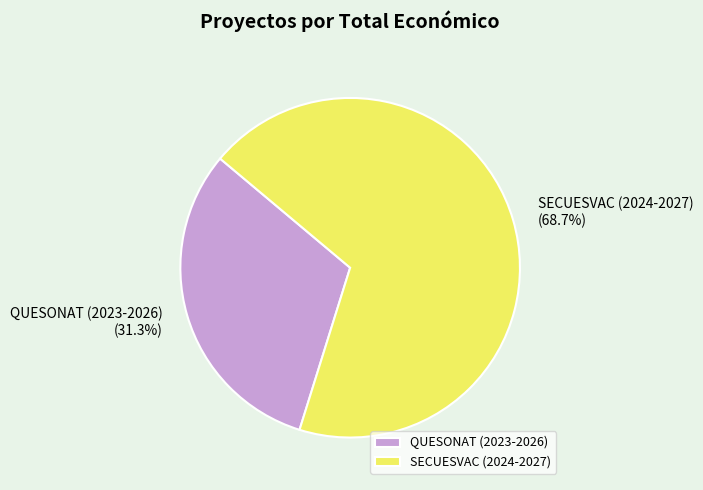

Is QUESONAT (2023-2026) the majority of the pie?

No